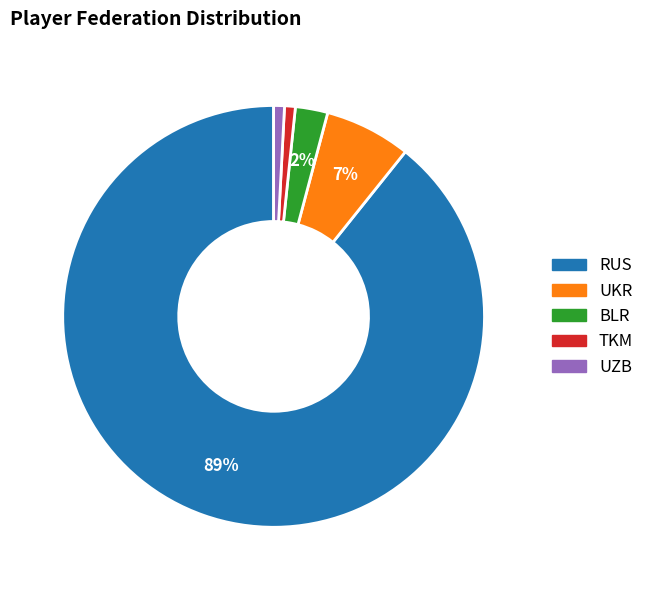

Do RUS and TKM together represent more than half of the pie?

Yes